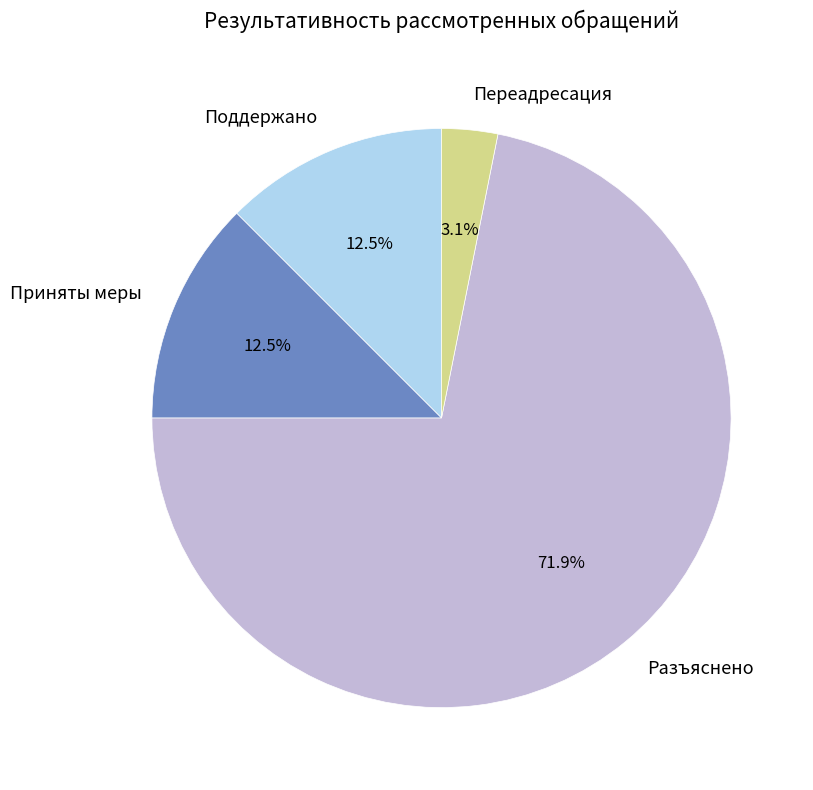

Does Поддержано account for over 50% of the chart?

No